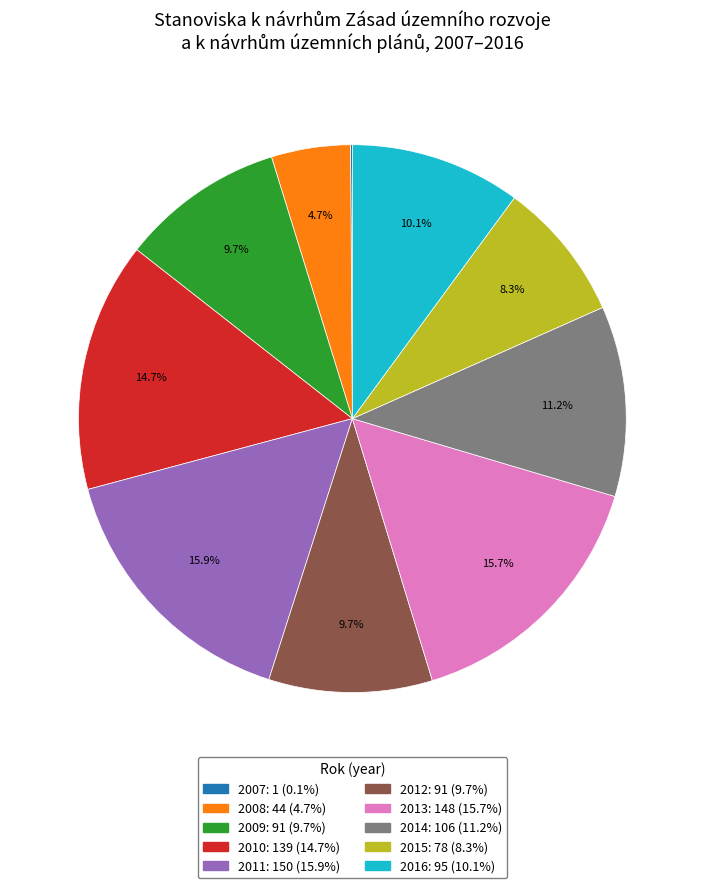

Which has a higher value, 2010 or 2011?

2011